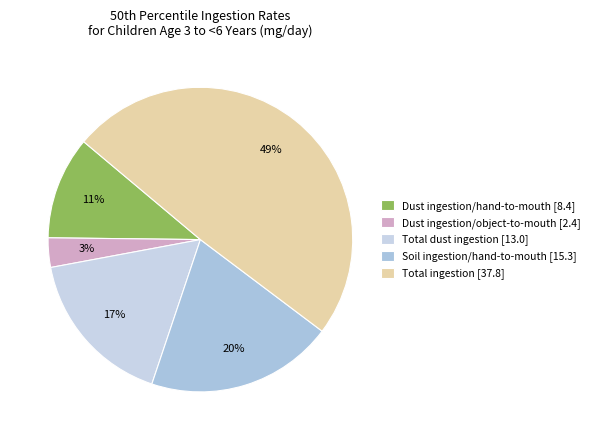

To the nearest percent, what is the combined percentage of Dust ingestion/object-to-mouth and Soil ingestion/hand-to-mouth?

23%